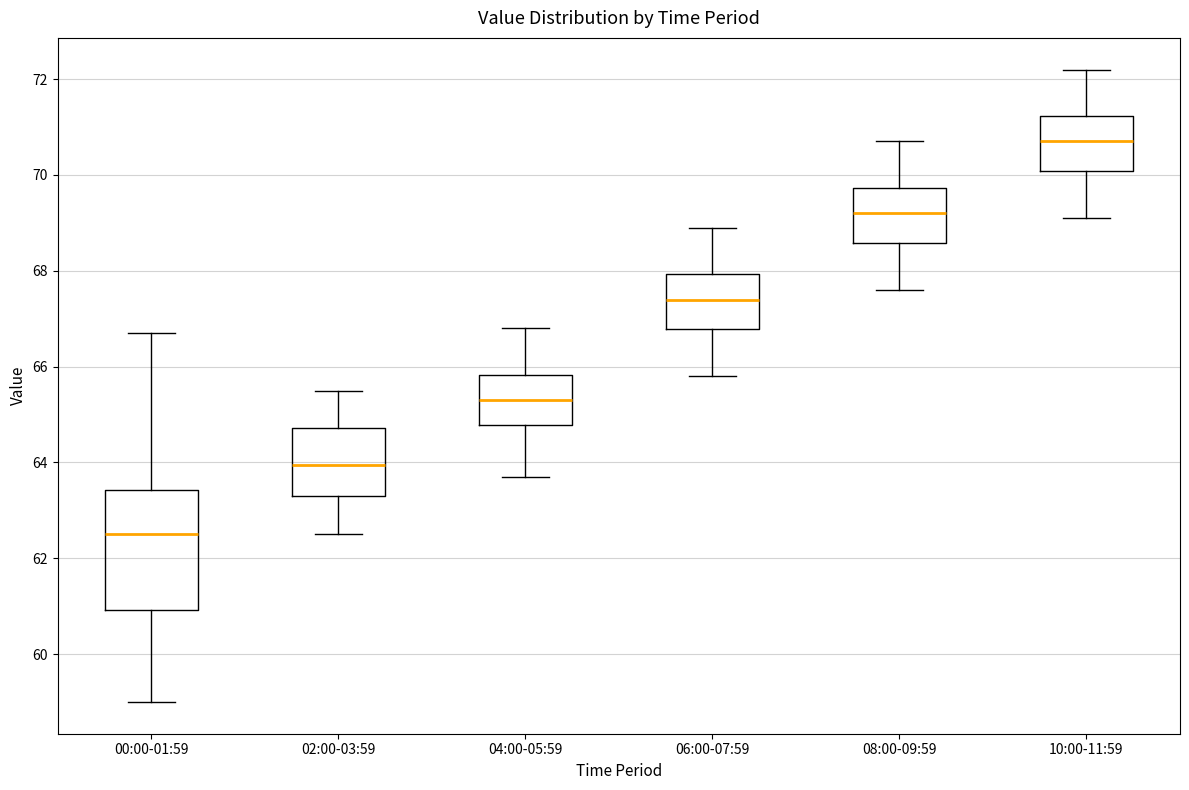

Which box has the highest median line?

10:00-11:59